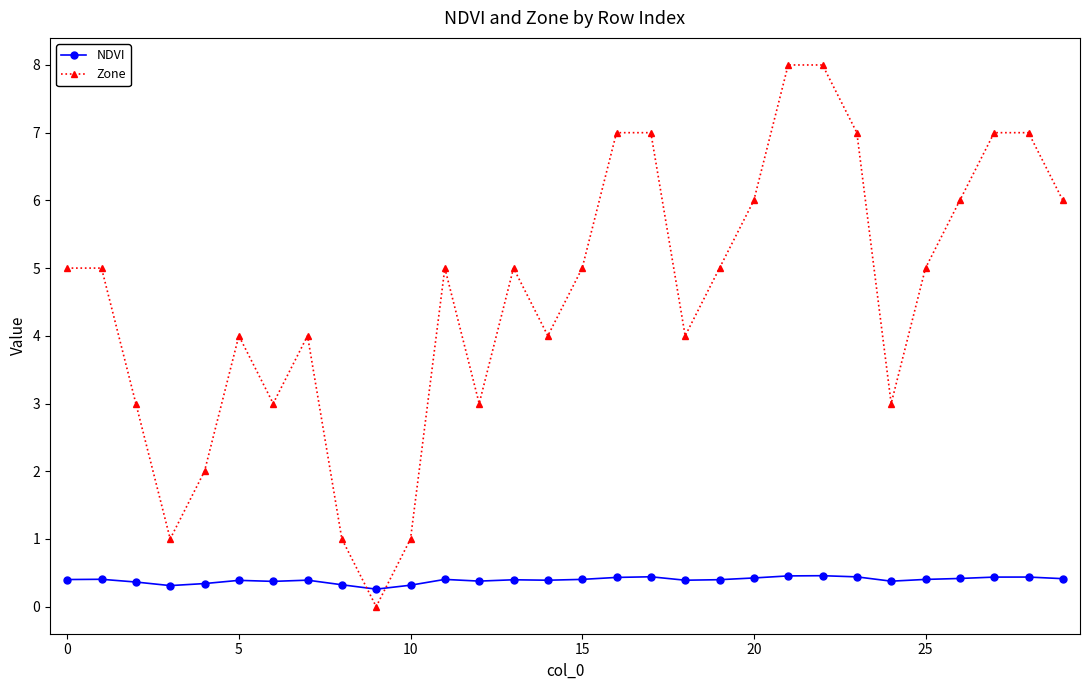

What is the value of the Zone point at the 16th from the left?

5.0